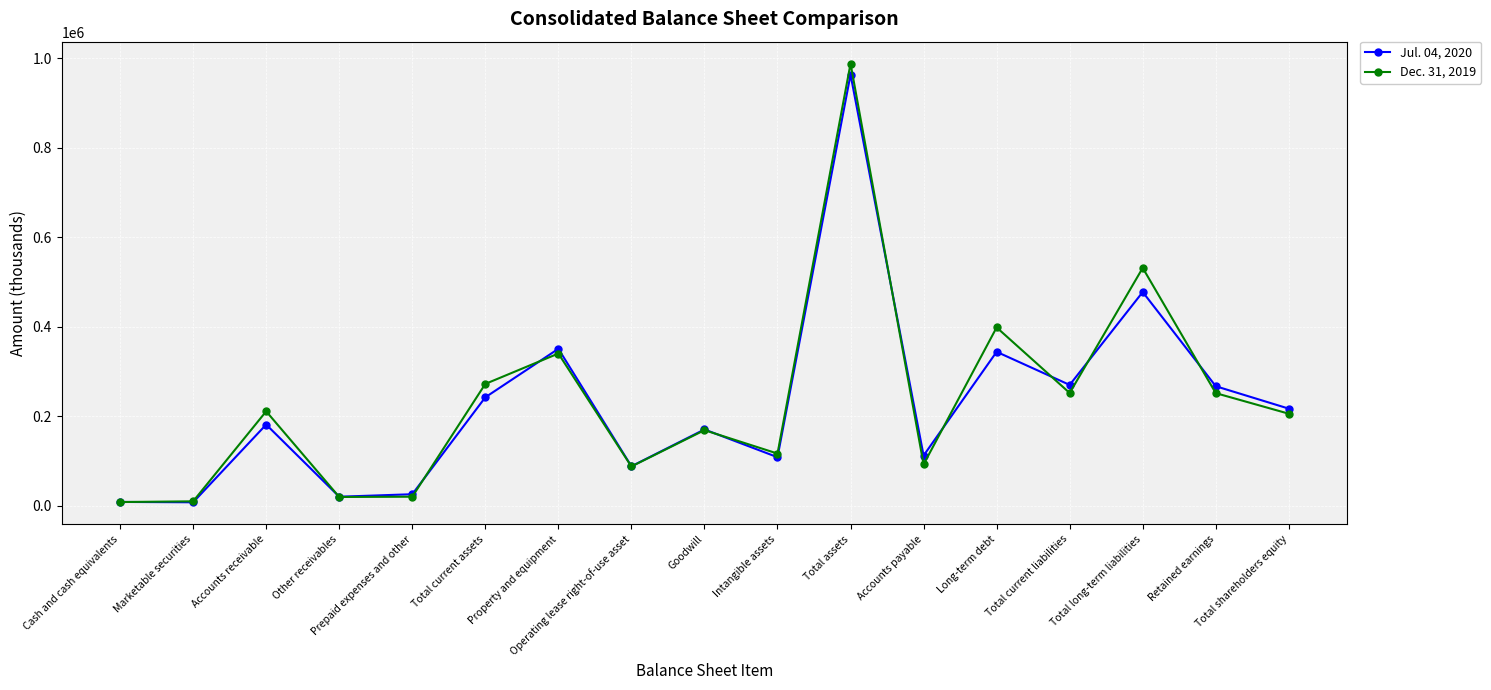

List the series in order of their peak value, lowest first.

Jul. 04, 2020, Dec. 31, 2019